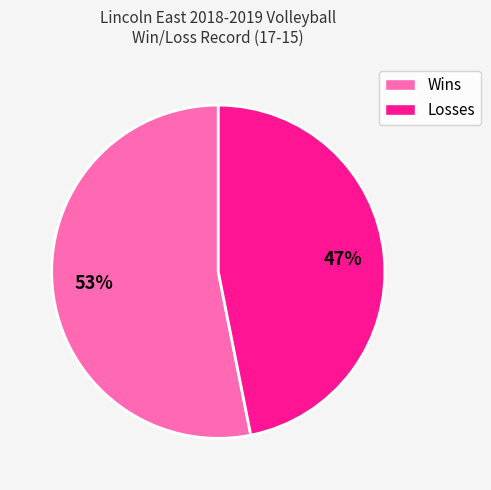

To the nearest percent, what is the difference between the Wins and Losses slice percentages?

6%